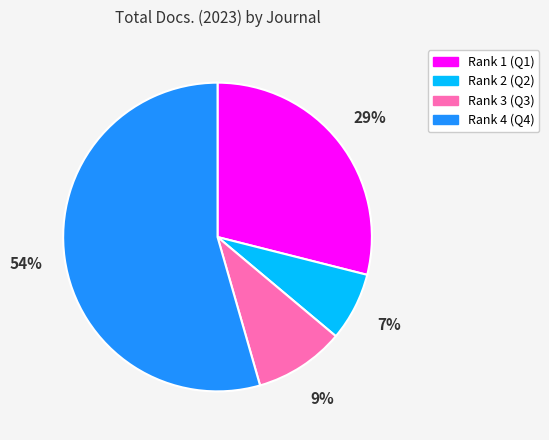

How many slices are in this pie chart?

4